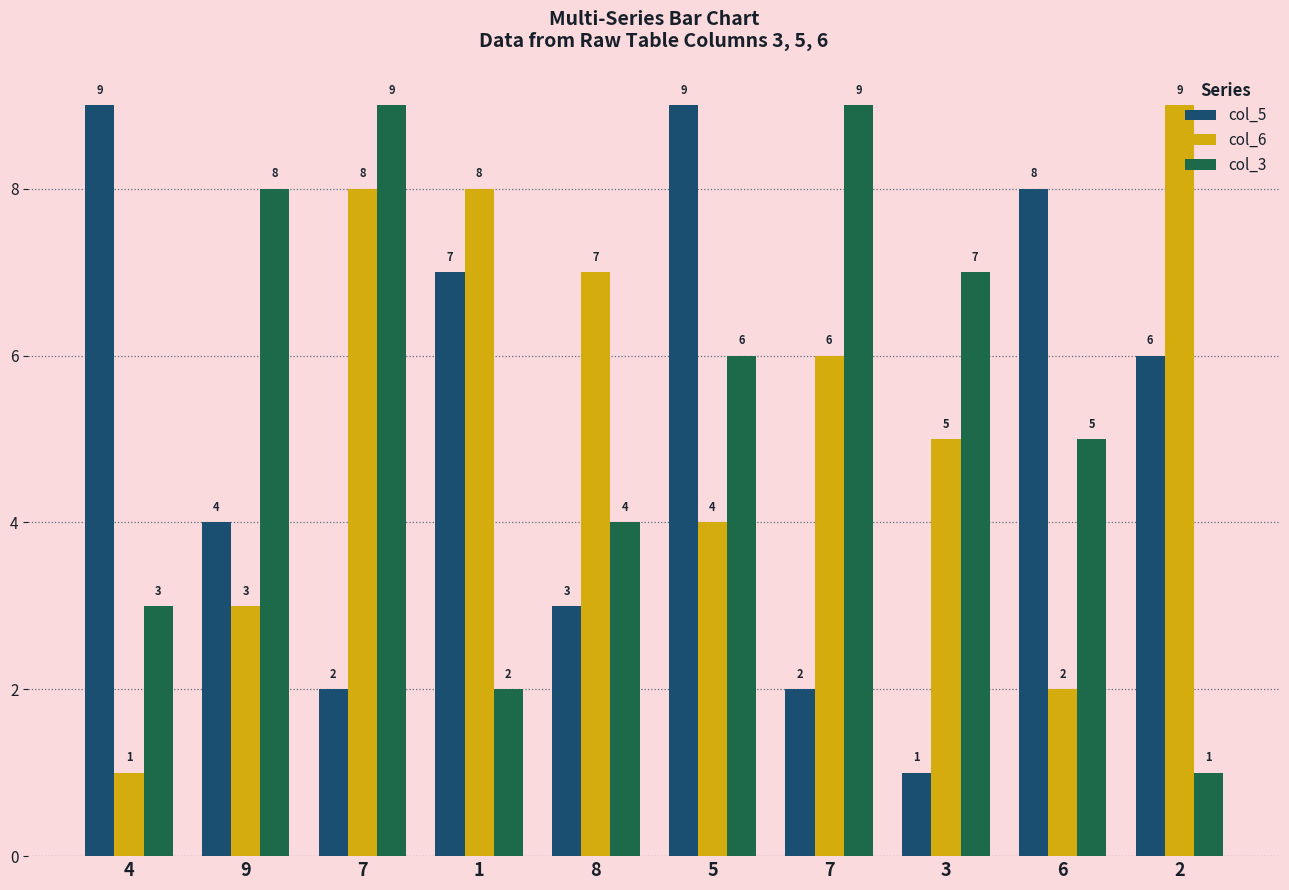

What is the spread (max minus min) of values at 5?

5